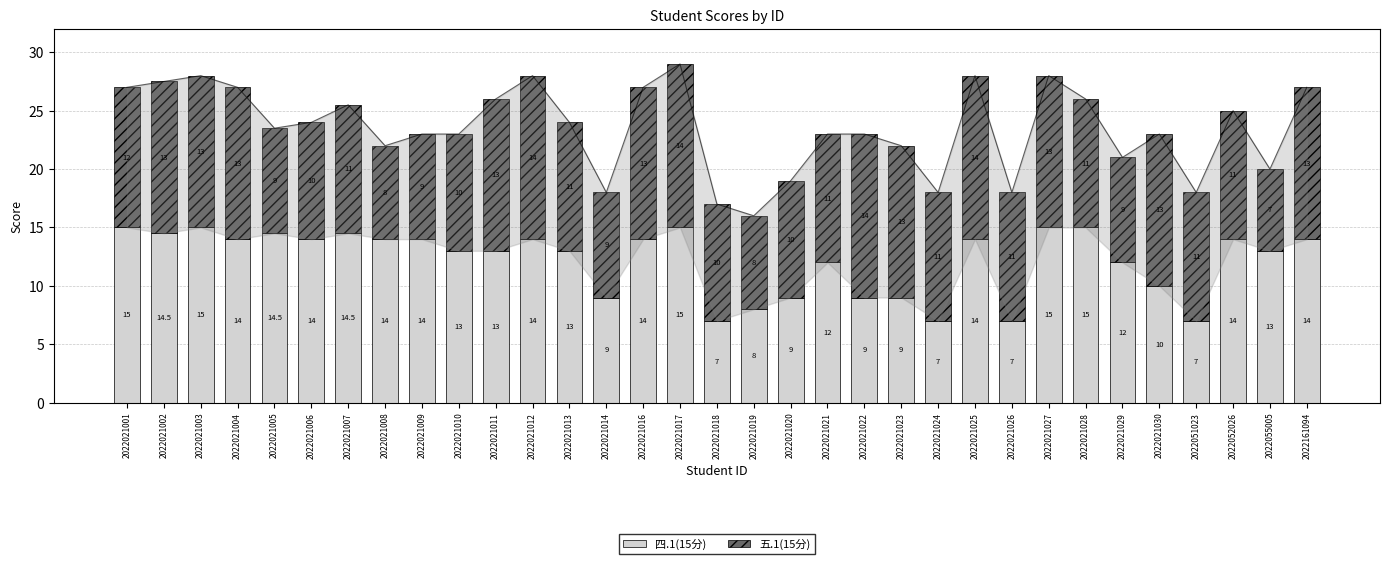

What is the lowest value of the 五.1(15分) series?

7.0